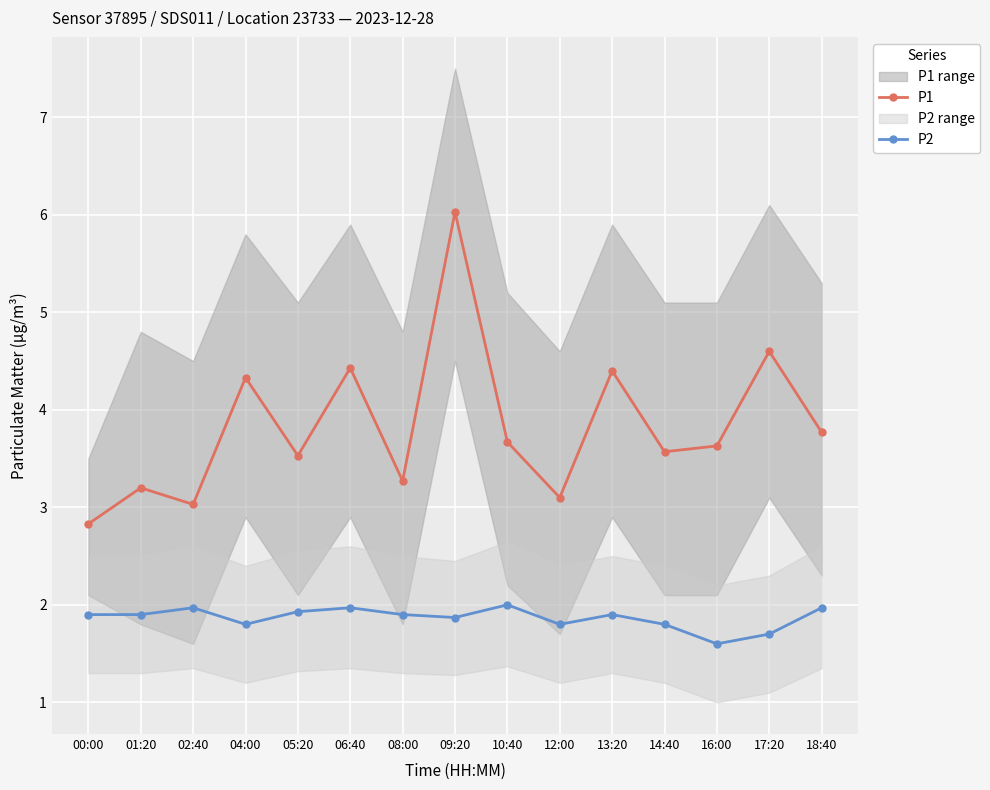

At which label does P1 first exceed 3?

01:20